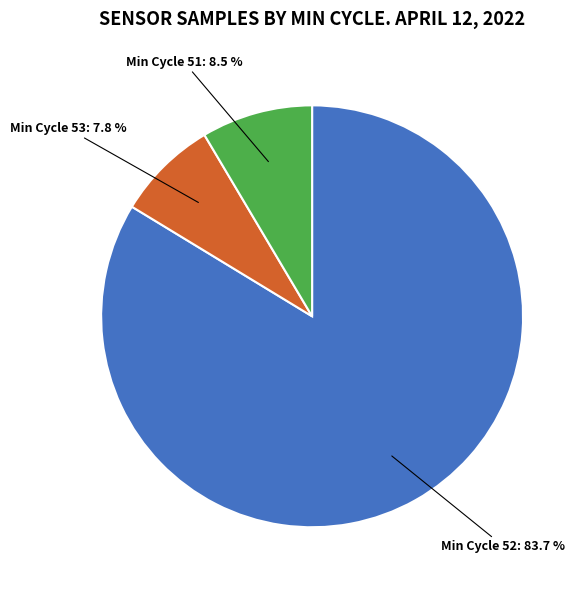

Is there a majority slice in this chart?

Yes